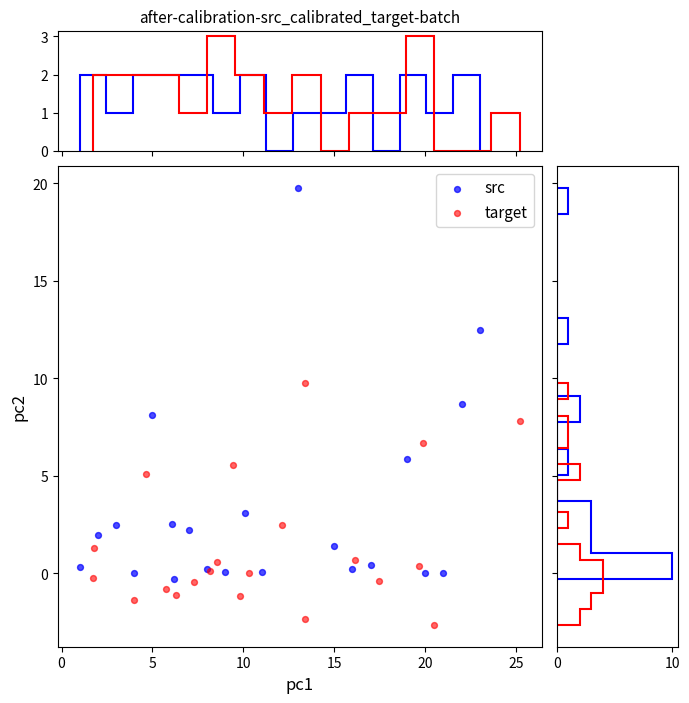

What are all the series names shown in the legend?

src, target